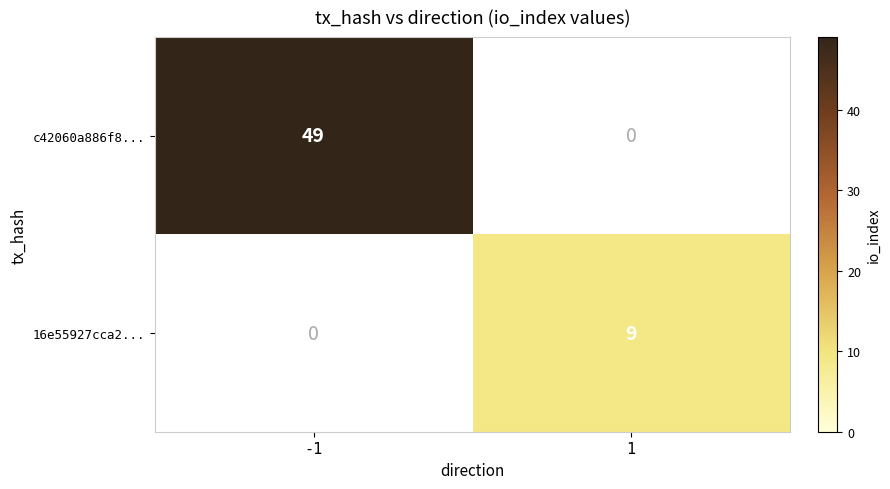

The c42060a886f8... series shows 49 at -1. True or false?

True